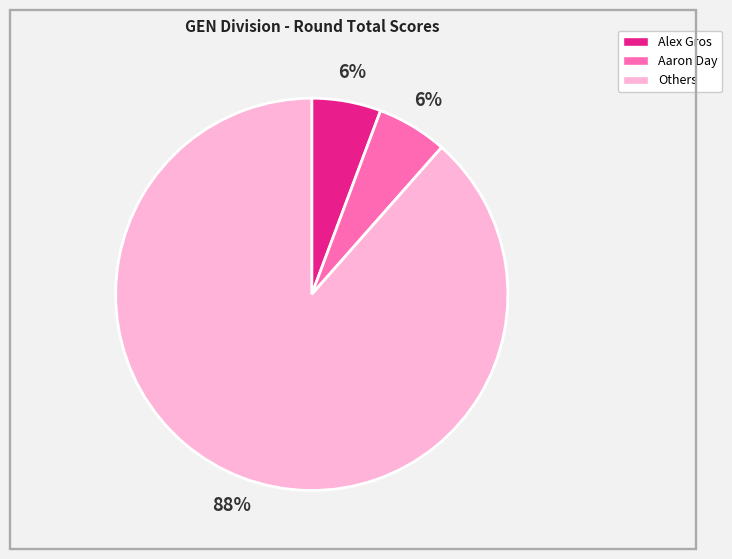

Is there a majority slice in this chart?

Yes